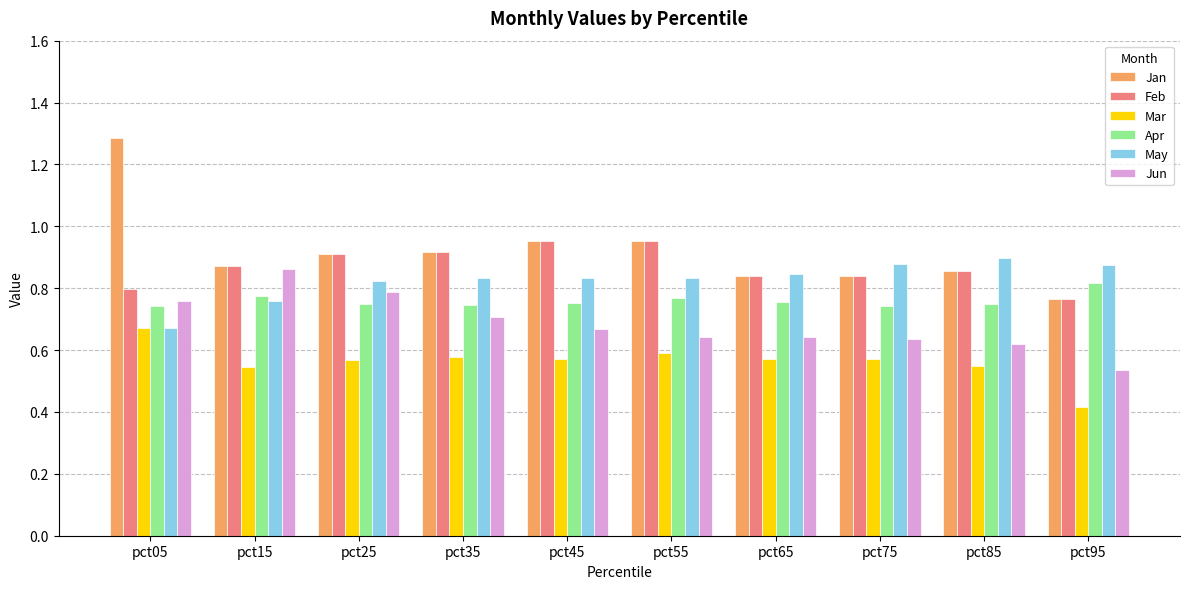

Which category has the highest value in the Mar series?

pct05